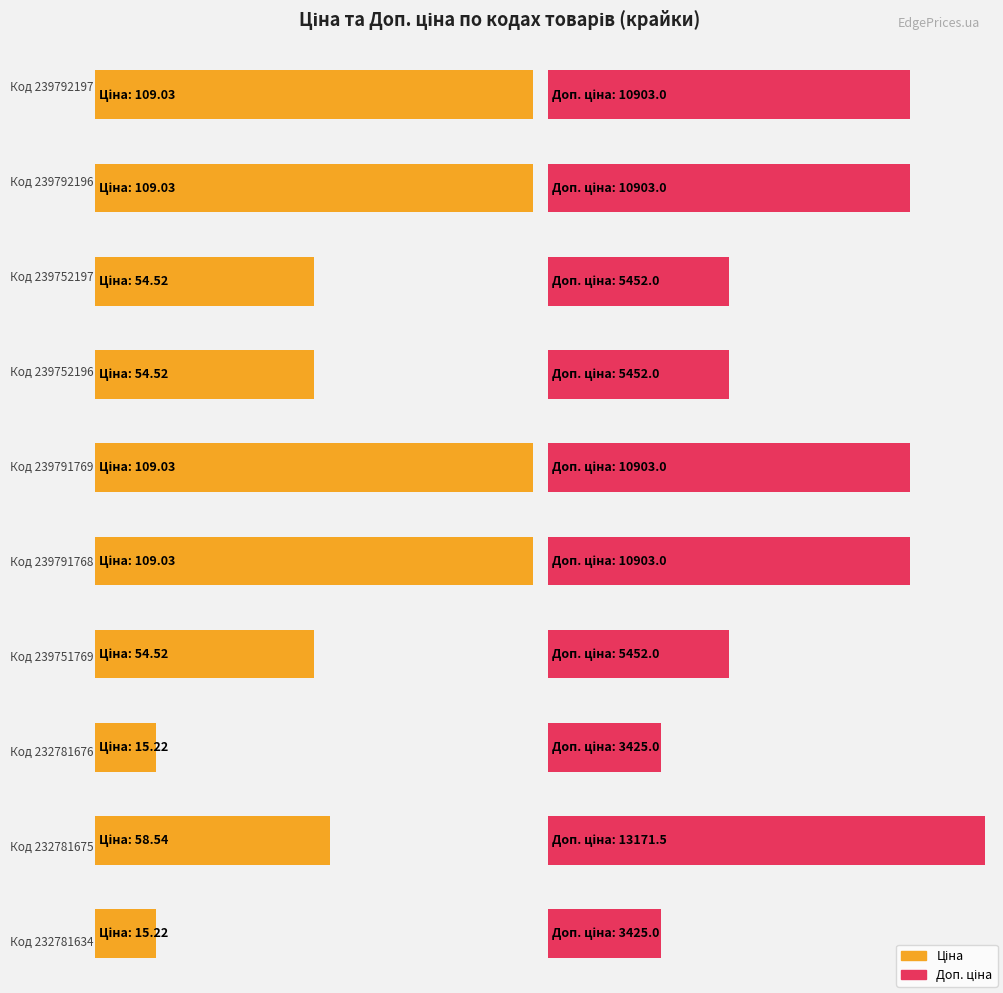

Which series has the widest spread of values?

Доп. ціна